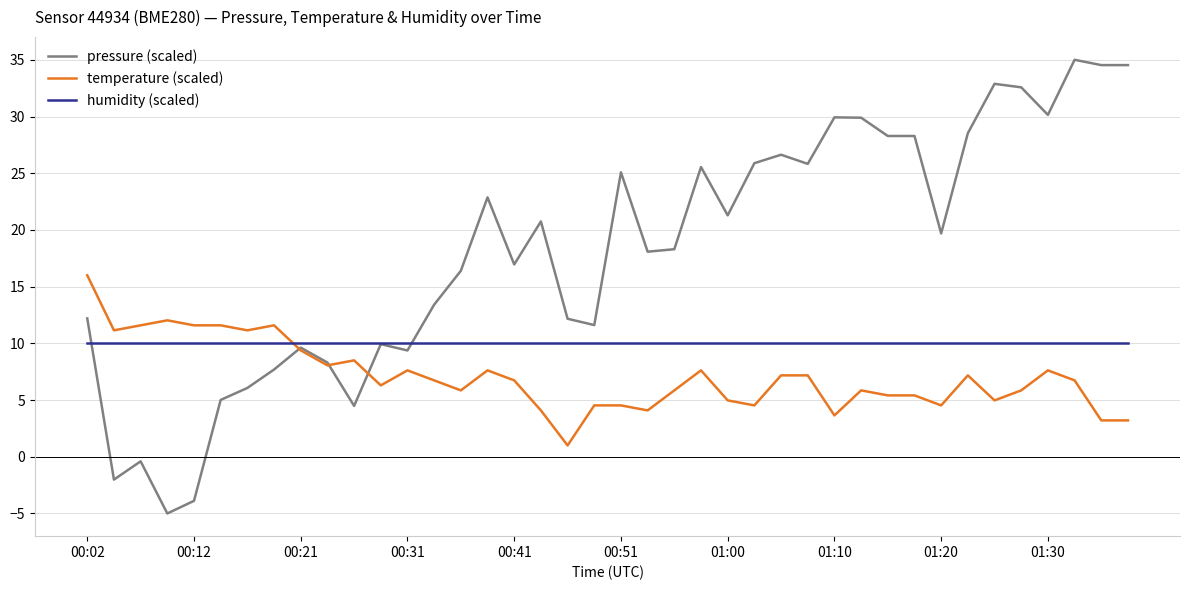

What is the maximum value for pressure (scaled)?

35.0